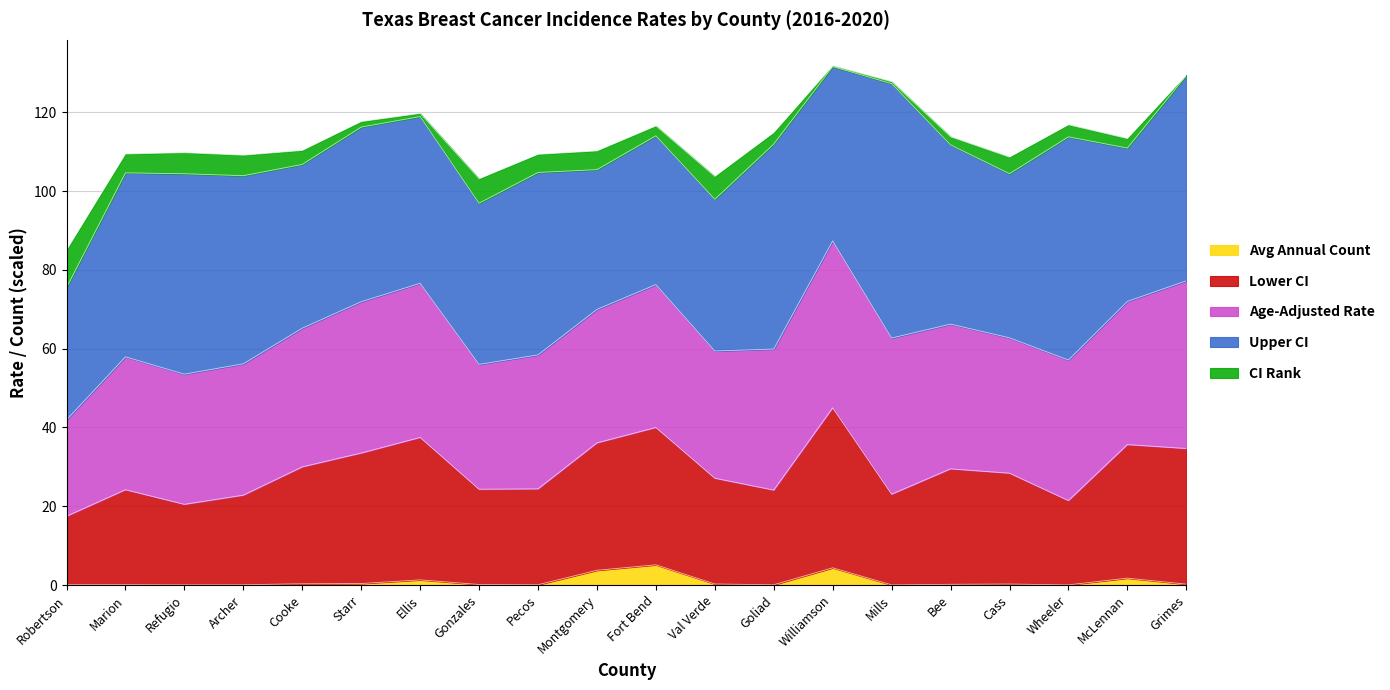

What is the label of the 5th point from the left?

Cooke